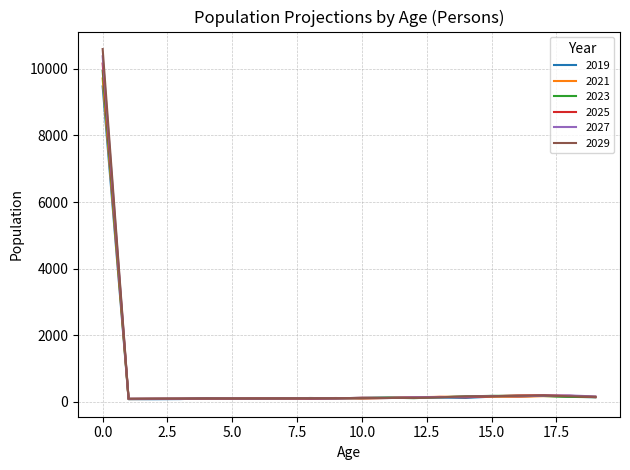

Which series has the largest range (max minus min)?

2029